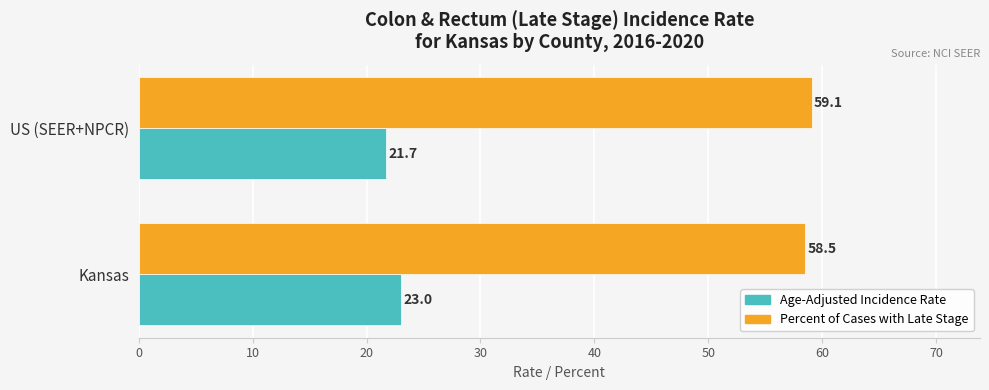

At which label is Age-Adjusted Incidence Rate closest to 22?

US (SEER+NPCR)